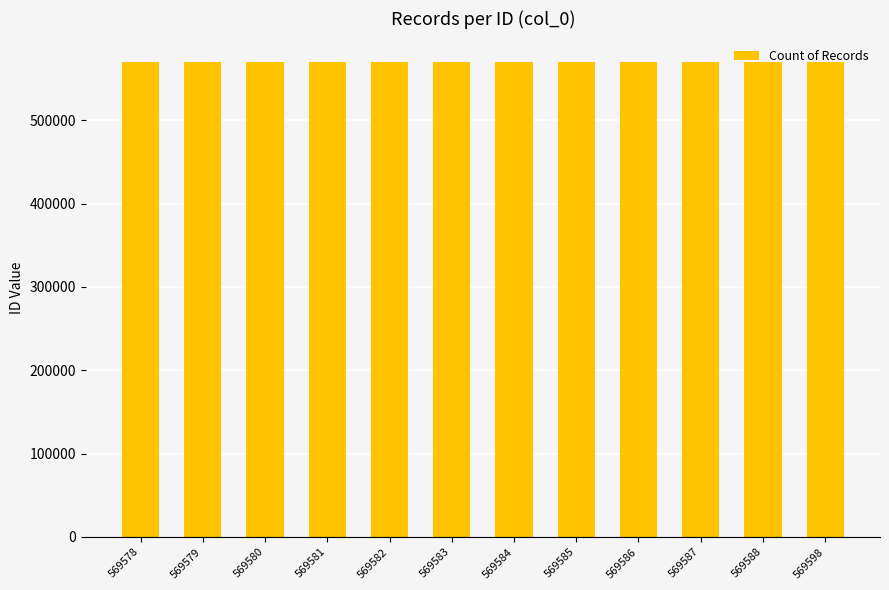

What is the difference between the maximum and minimum values?

20